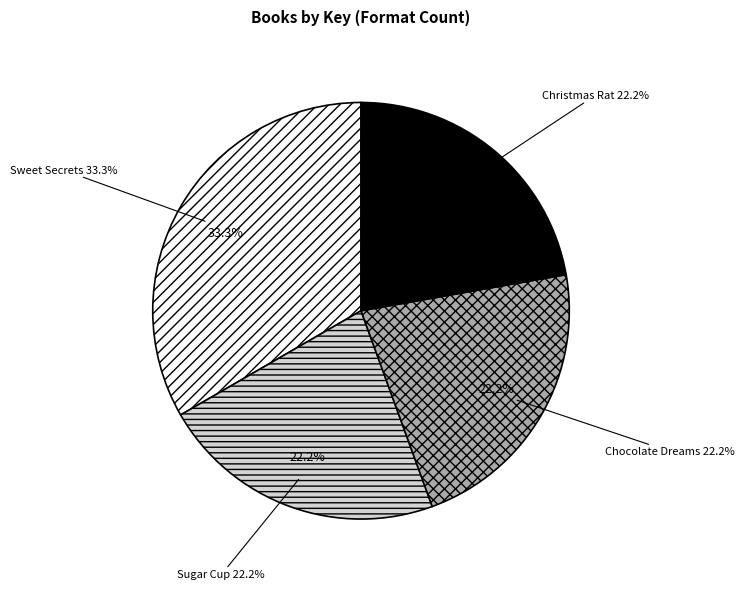

Does any single category account for the majority?

No